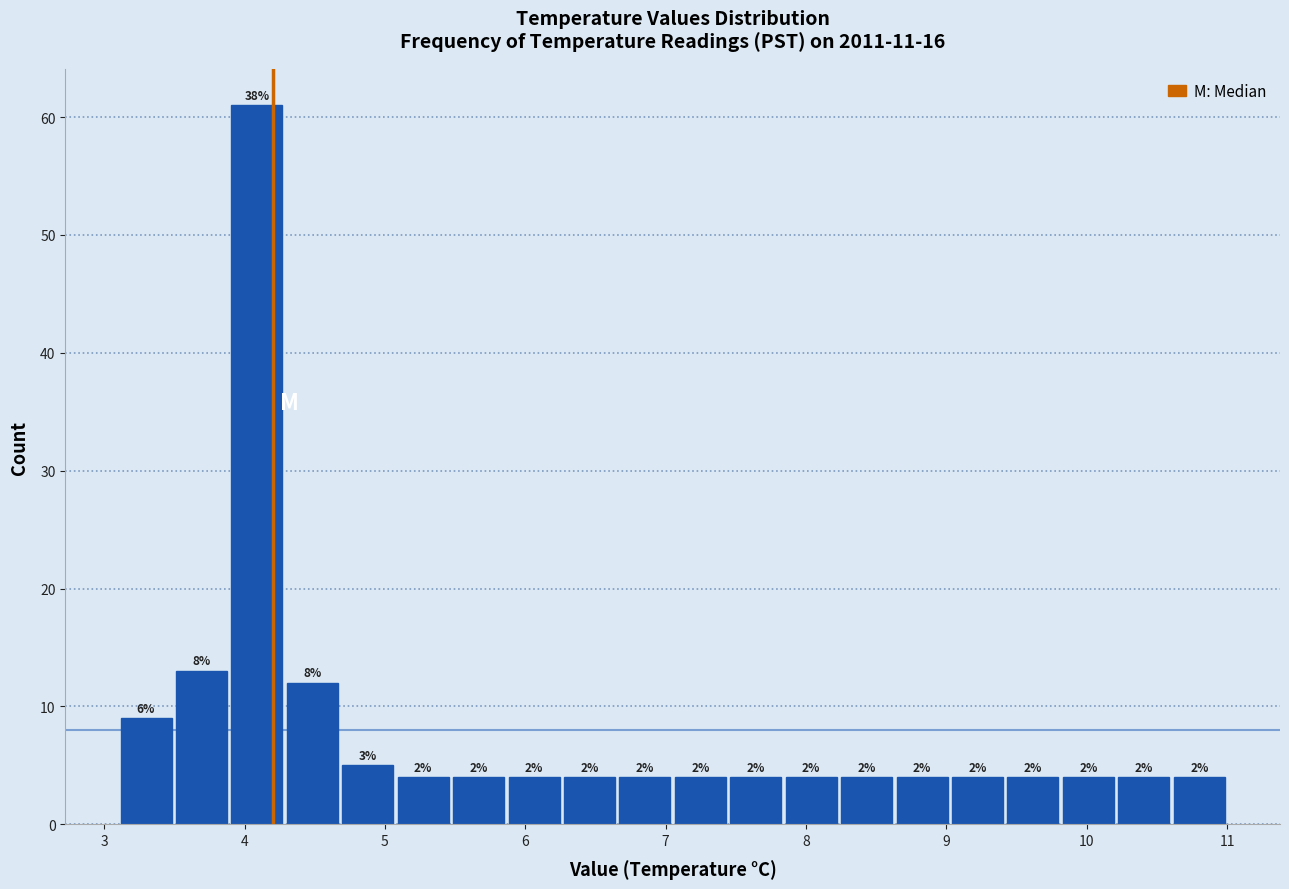

Around what value on the x-axis is the tallest bar? Give the approximate position of its centre, as read against the axis.

4.1